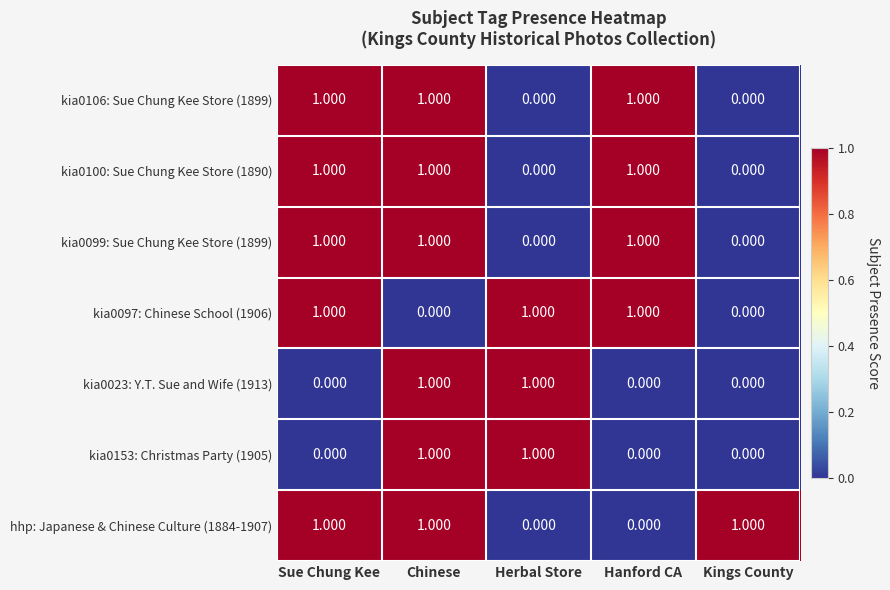

At which category is the sum across all series the highest?

Chinese